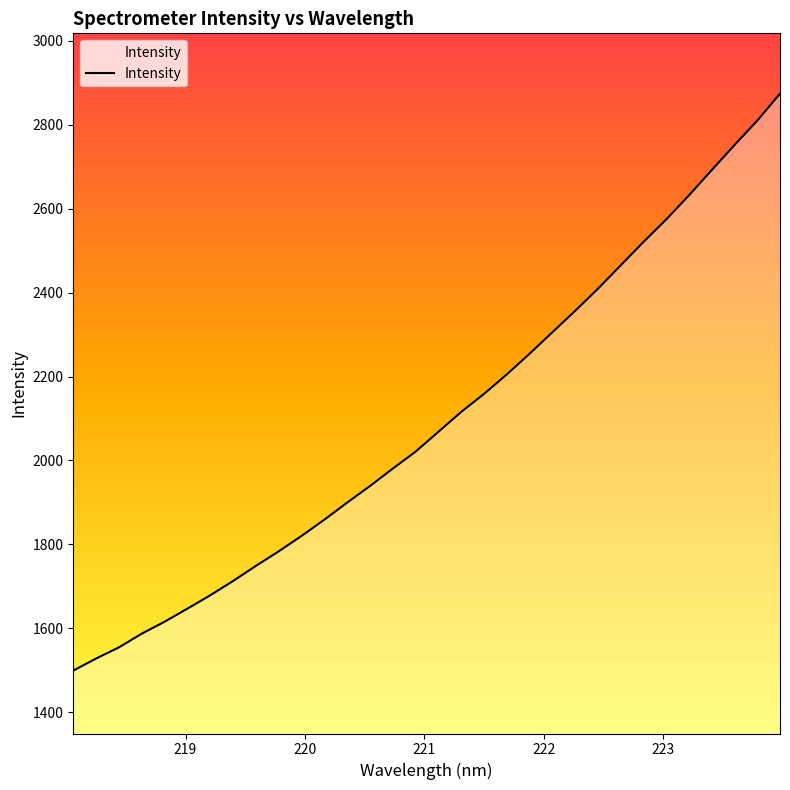

What is the maximum value shown in the chart?

2874.2